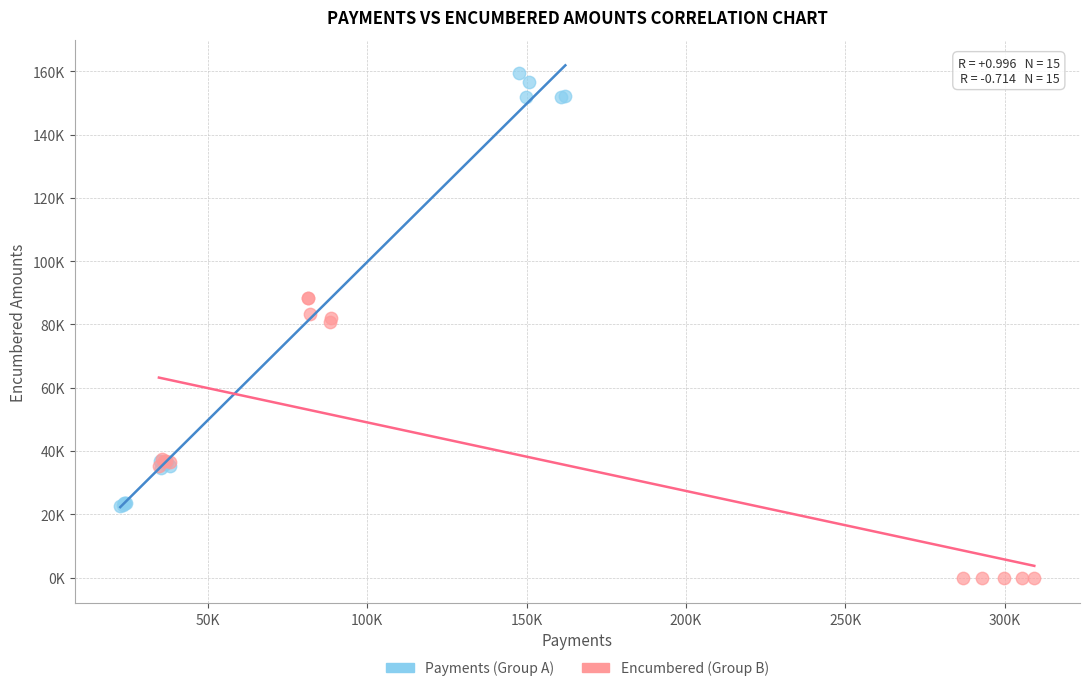

What are all the series names shown in the legend?

Payments (Group A), Encumbered (Group B)